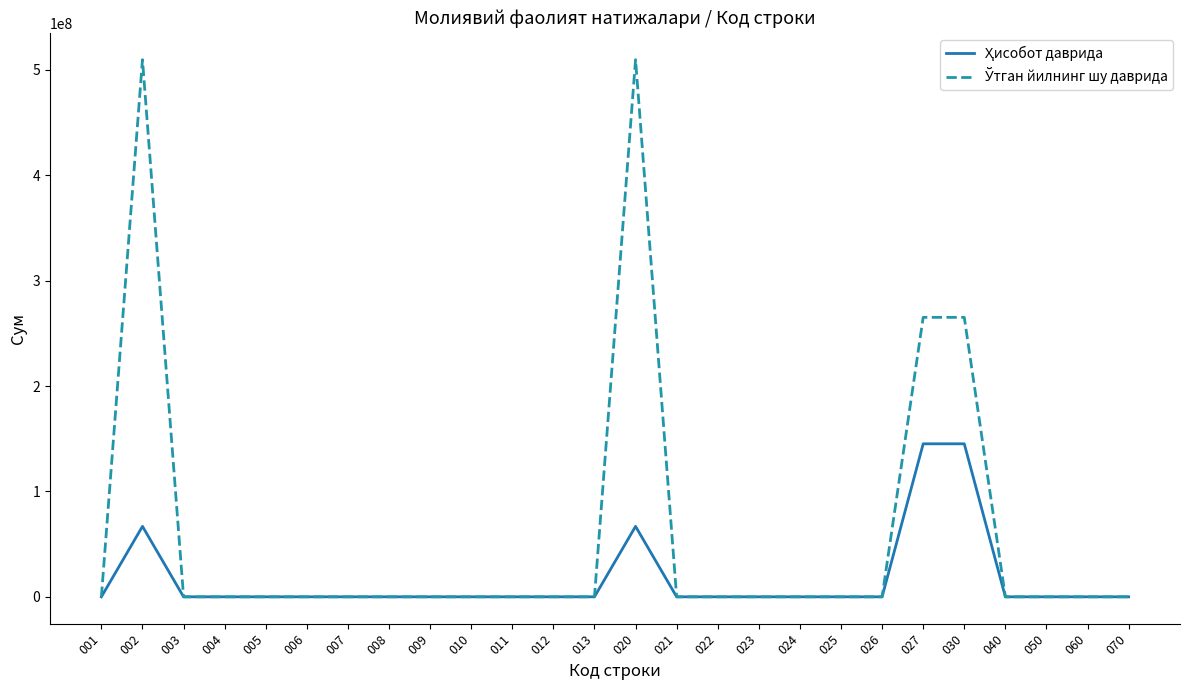

Reading left to right, transcribe all the data shown in this chart.

Ҳисобот даврида: 0.0	66864000.0	0.0	0.0	0.0	0.0	0.0	0.0	0.0	0.0	0.0	0.0	0.0	66864000.0	0.0	0.0	0.0	0.0	0.0	0.0	145178392.0	145178392.0	0.0	0.0	0.0	0.0
Ўтган йилнинг шу даврида: 0.0	509607968.0	0.0	0.0	0.0	0.0	0.0	0.0	0.0	0.0	0.0	0.0	0.0	509607968.0	0.0	0.0	0.0	0.0	0.0	0.0	265146155.0	265146155.0	0.0	0.0	0.0	0.0